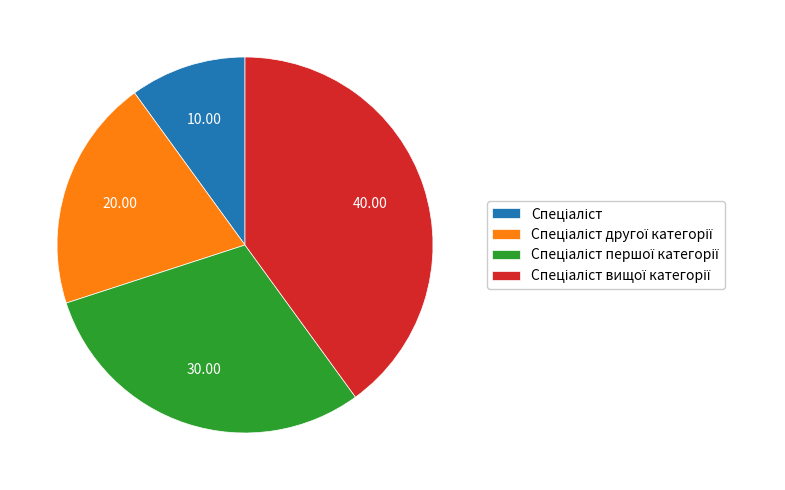

Does any single category account for the majority?

No